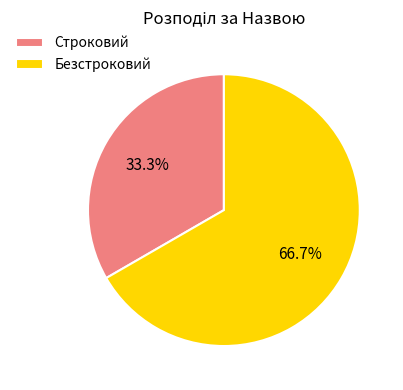

How many segments does this pie chart have?

2